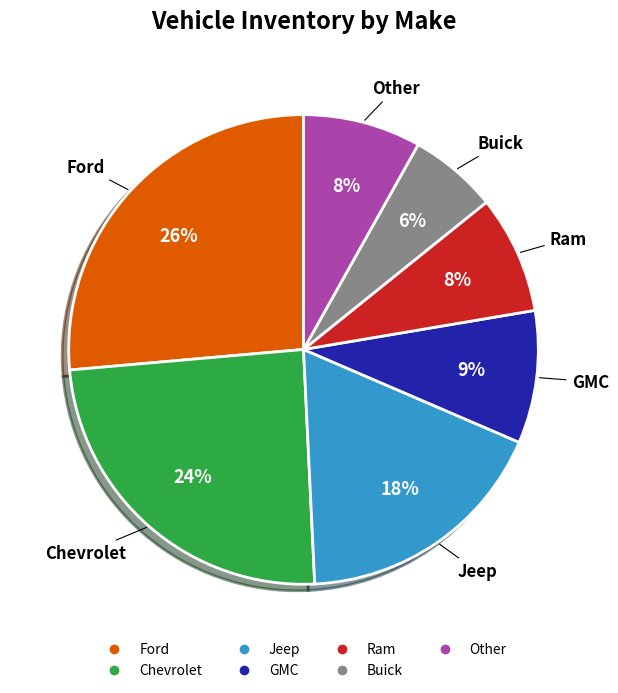

To the nearest percent, what is the difference between the largest and smallest slice percentages?

20%